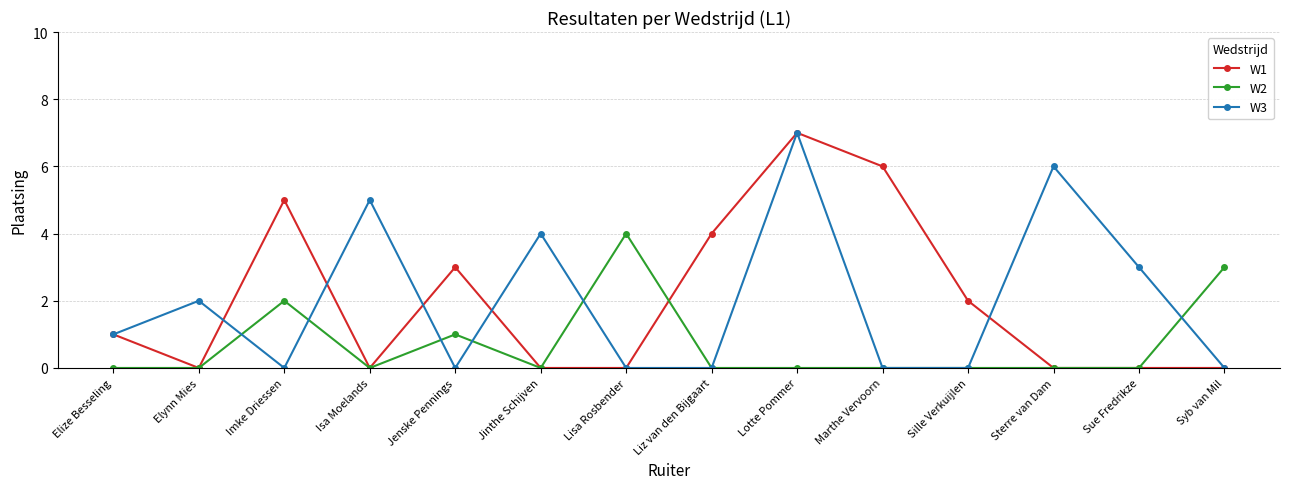

Is this an area chart (filled region under the line)?

No